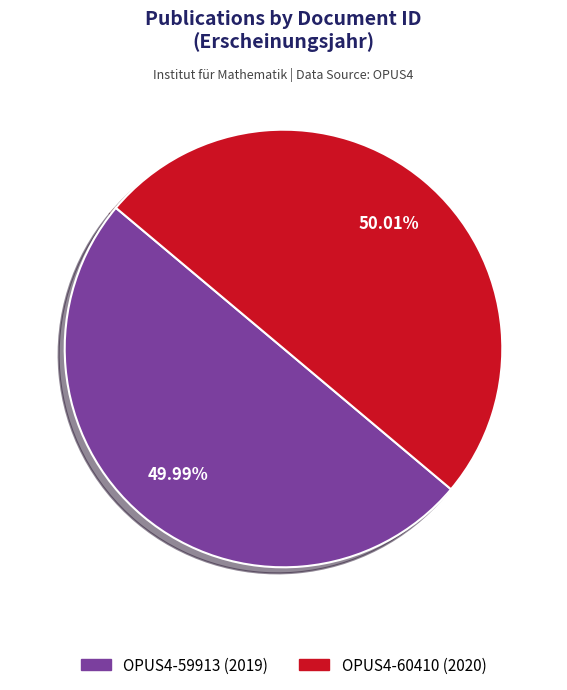

Is there a majority slice in this chart?

Yes